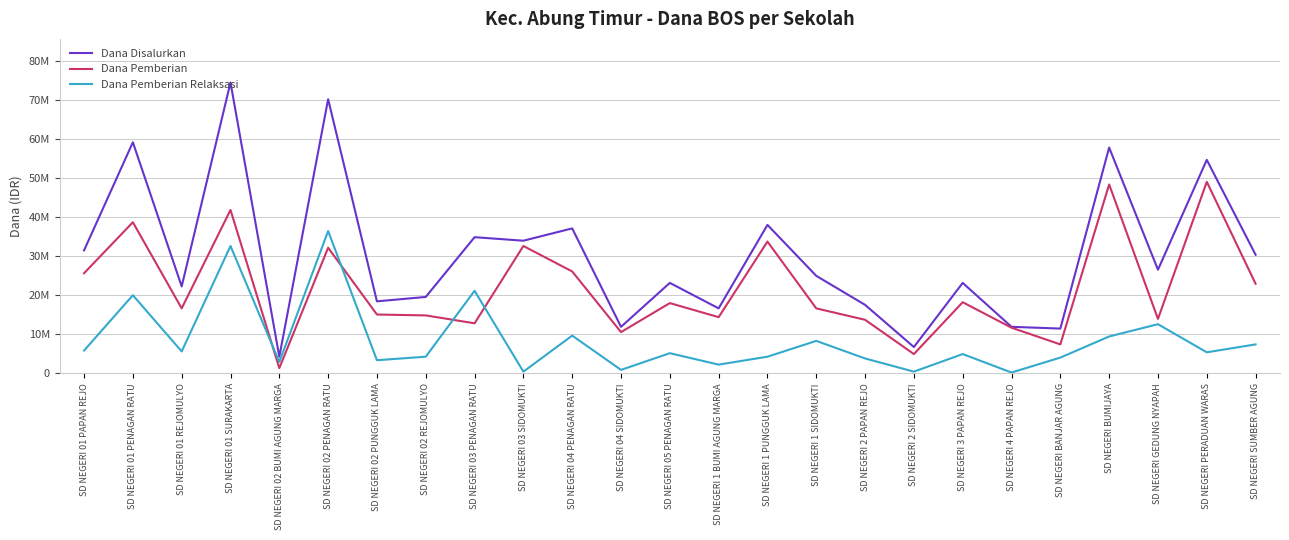

Rank the series at SD NEGERI 05 PENAGAN RATU from highest to lowest value.

Dana Disalurkan, Dana Pemberian, Dana Pemberian Relaksasi